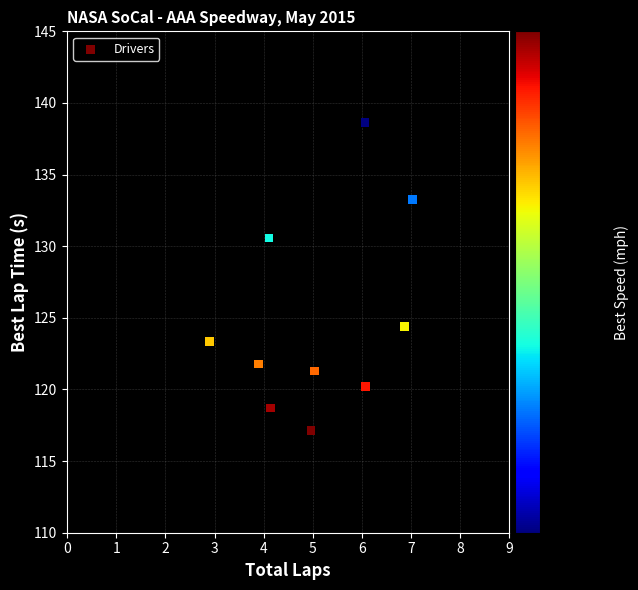

What Y value in the scatter plot is closest to 127?

124.4